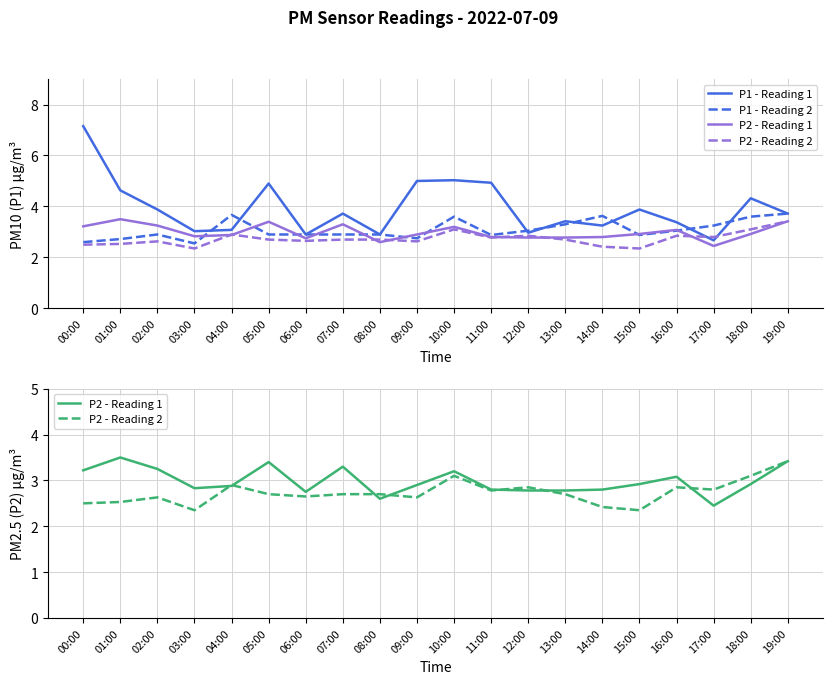

Rank the series by their maximum value, from lowest to highest.

P2 - Reading 2, P2 - Reading 1, P1 - Reading 2, P1 - Reading 1